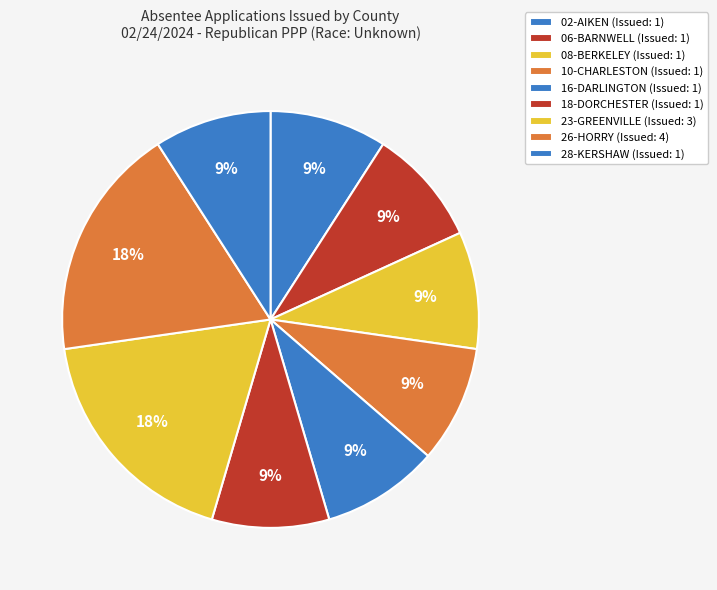

To the nearest percent, what is the difference between the 18-DORCHESTER and 23-GREENVILLE slice percentages?

9%